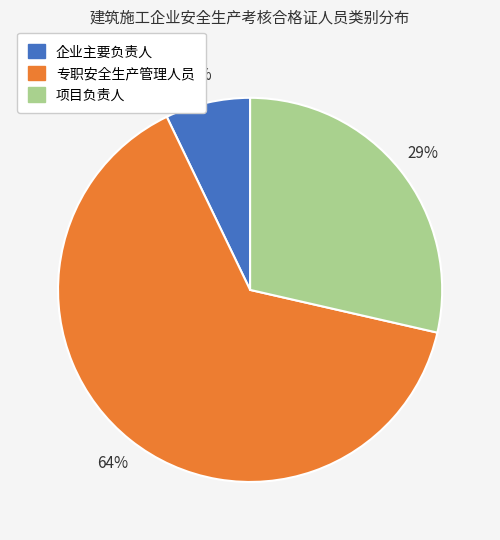

The 项目负责人 slice represents 15% of the pie. True or false?

False